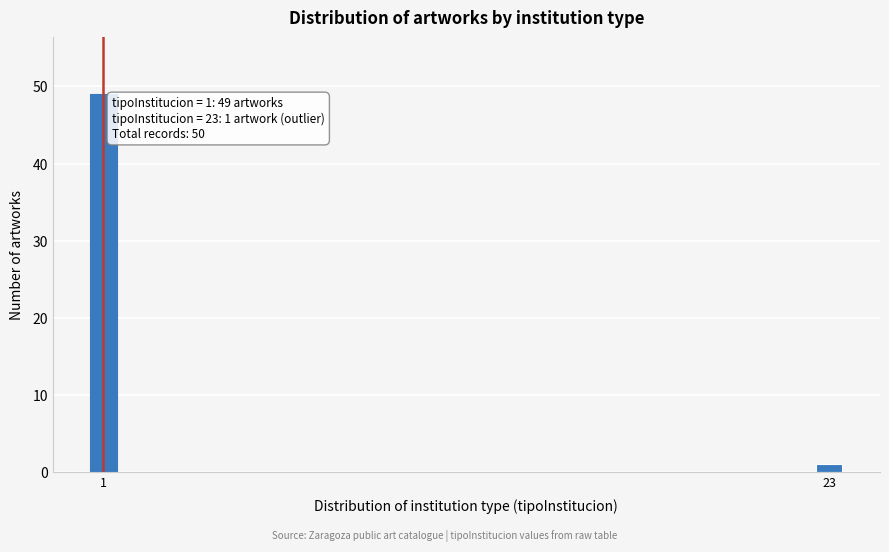

Reading right to left, what are all the values shown in this chart?

23=1	1=49